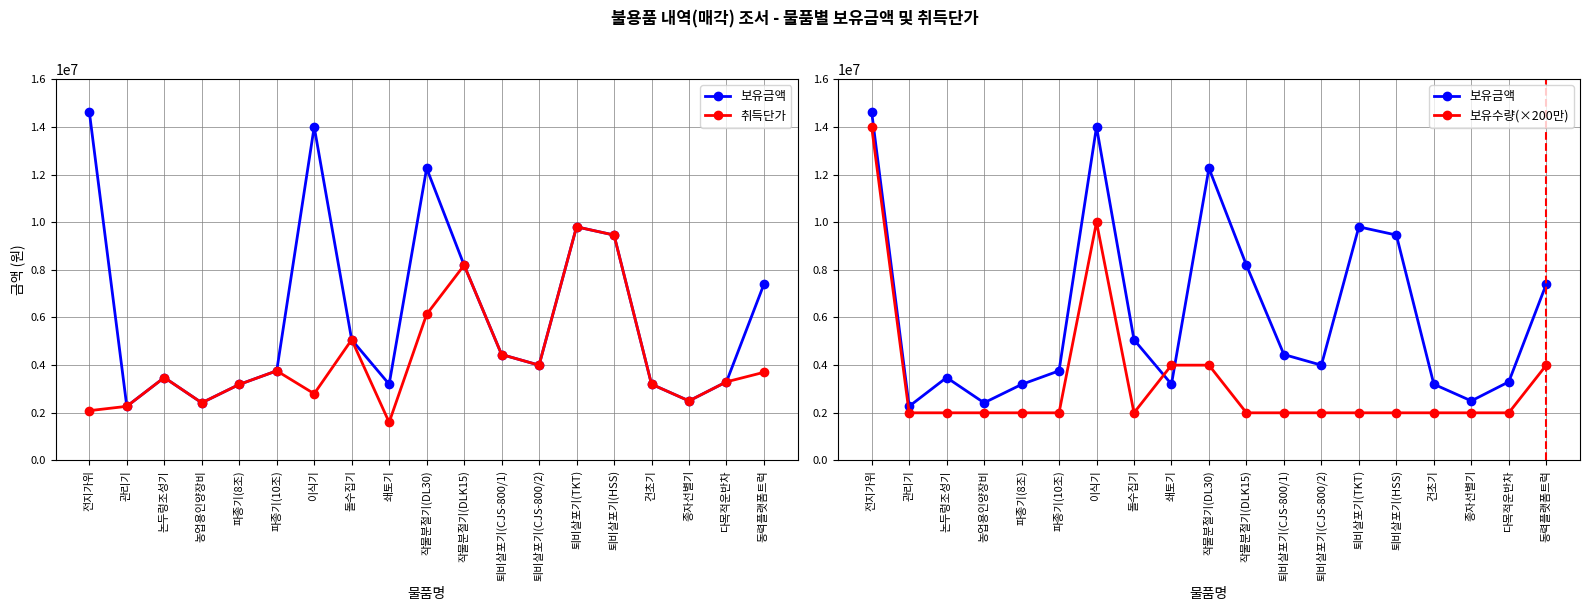

At 퇴비살포기(CJS-800/2), list the series in order from largest to smallest.

보유금액, 취득단가, 보유수량(×200만)